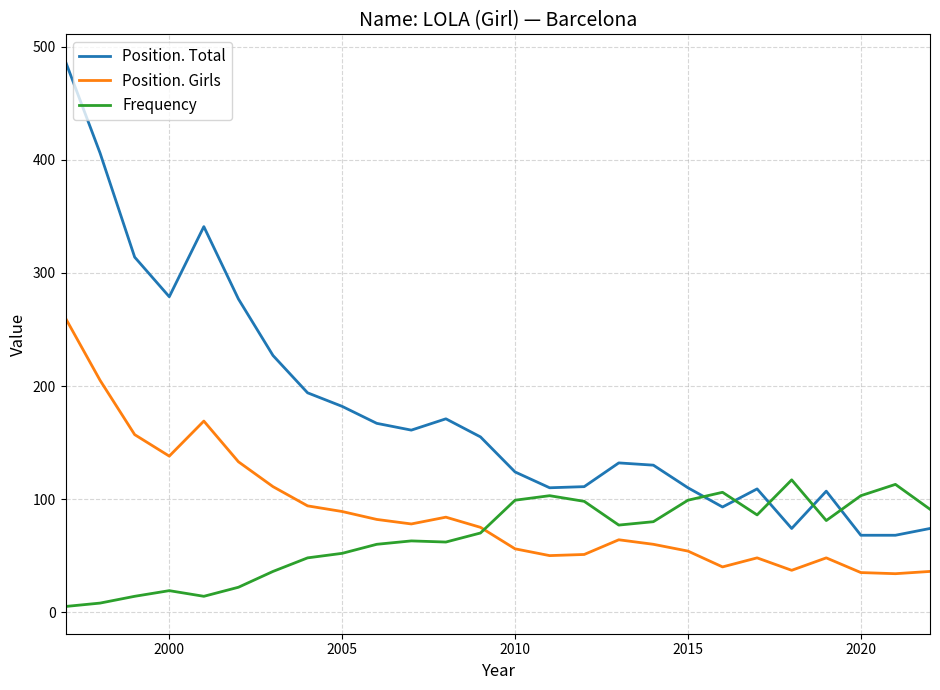

At how many categories does at least one series exceed 55?

26